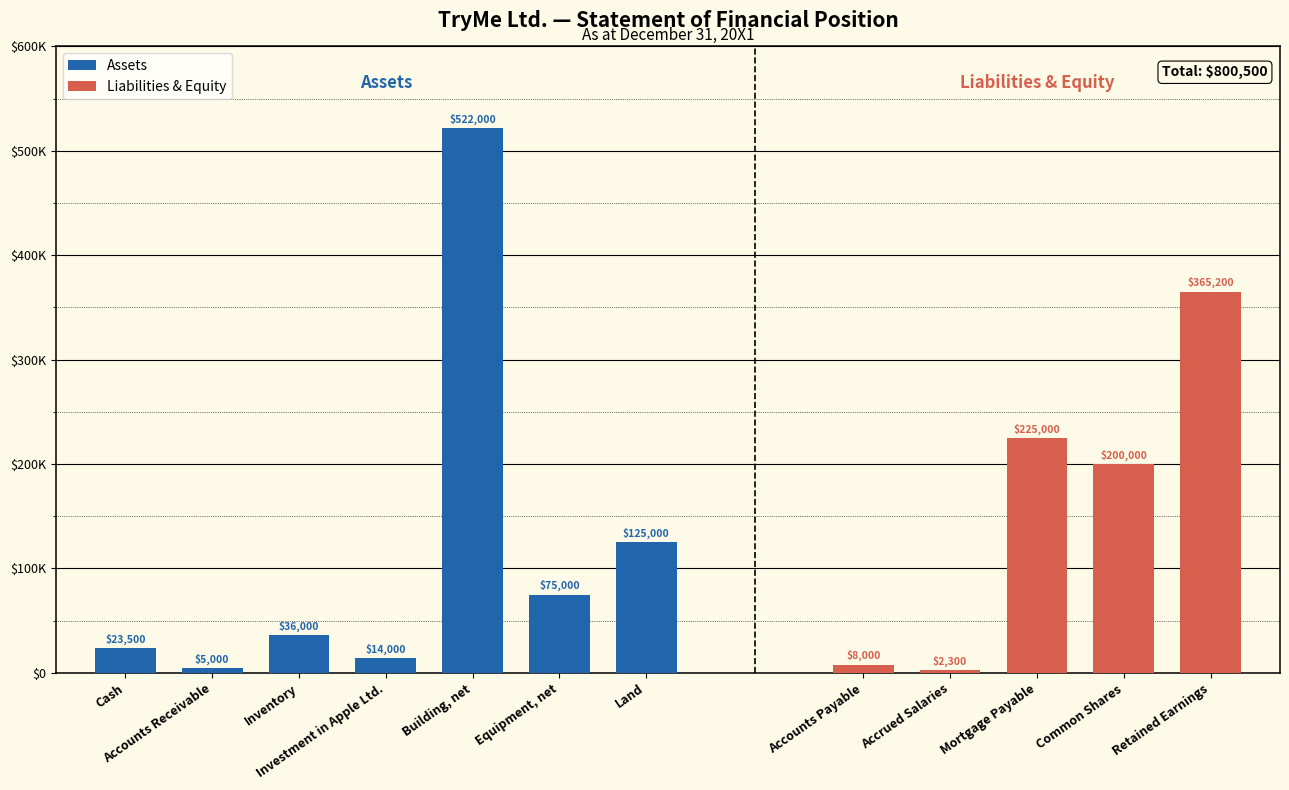

What is the label of the 5th bar from the left?

Building, net